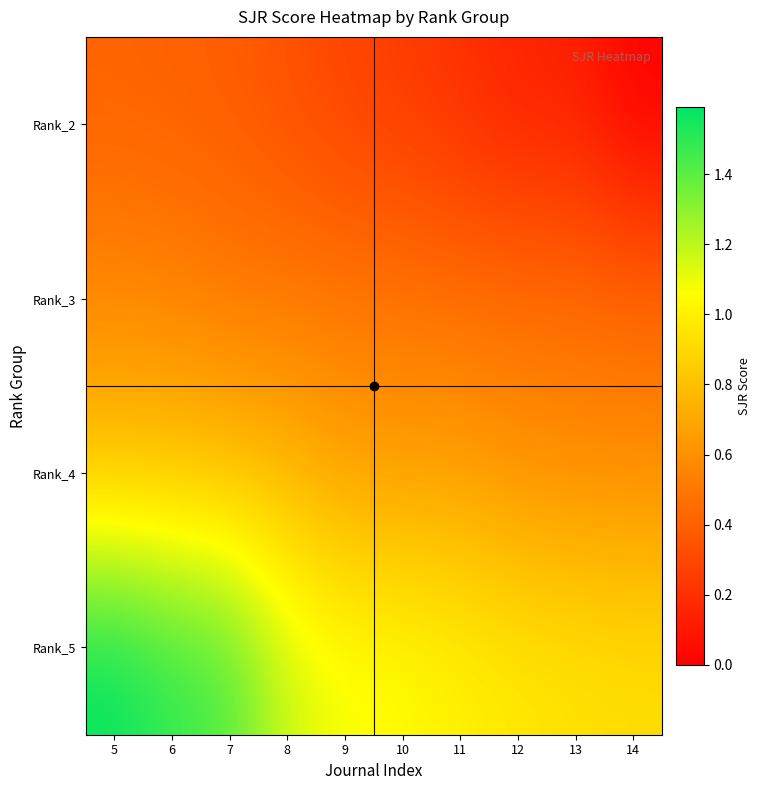

At how many categories does at least one series exceed 1?

7